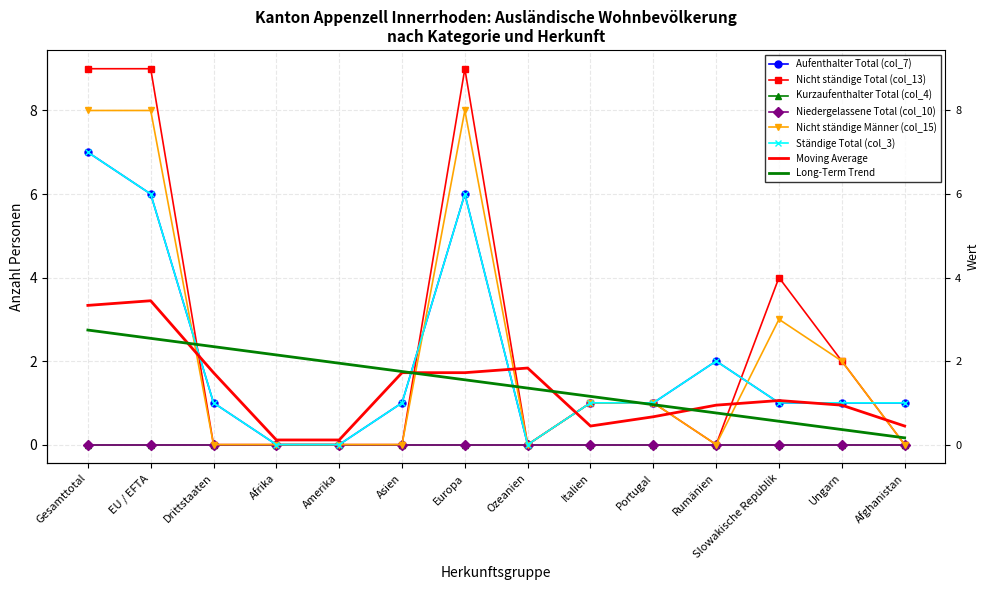

True or false: Ständige Total (col_3) and Aufenthalter Total (col_7) cross at least once.

False